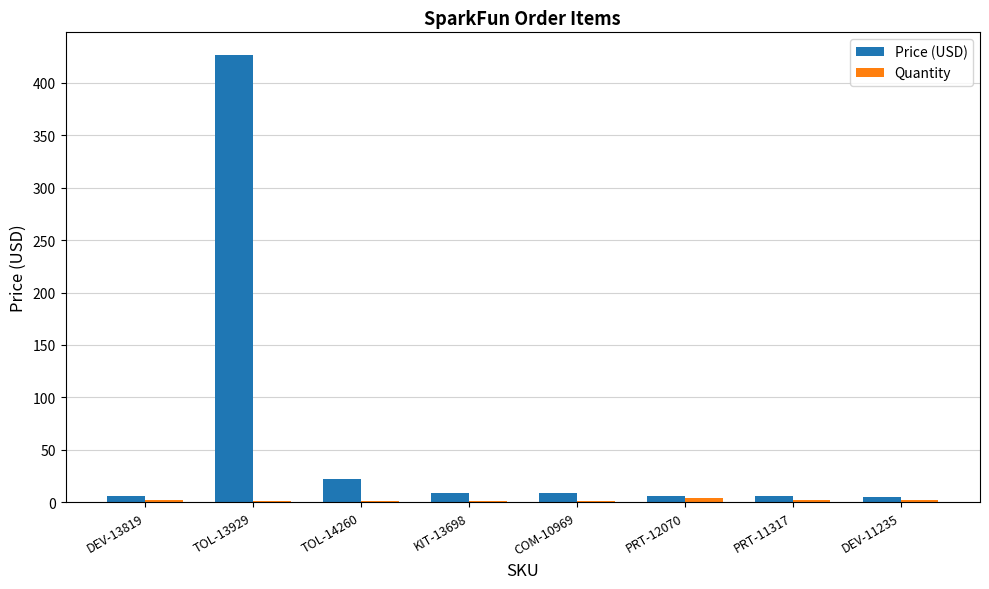

At which label is Price (USD) closest to 215?

TOL-14260